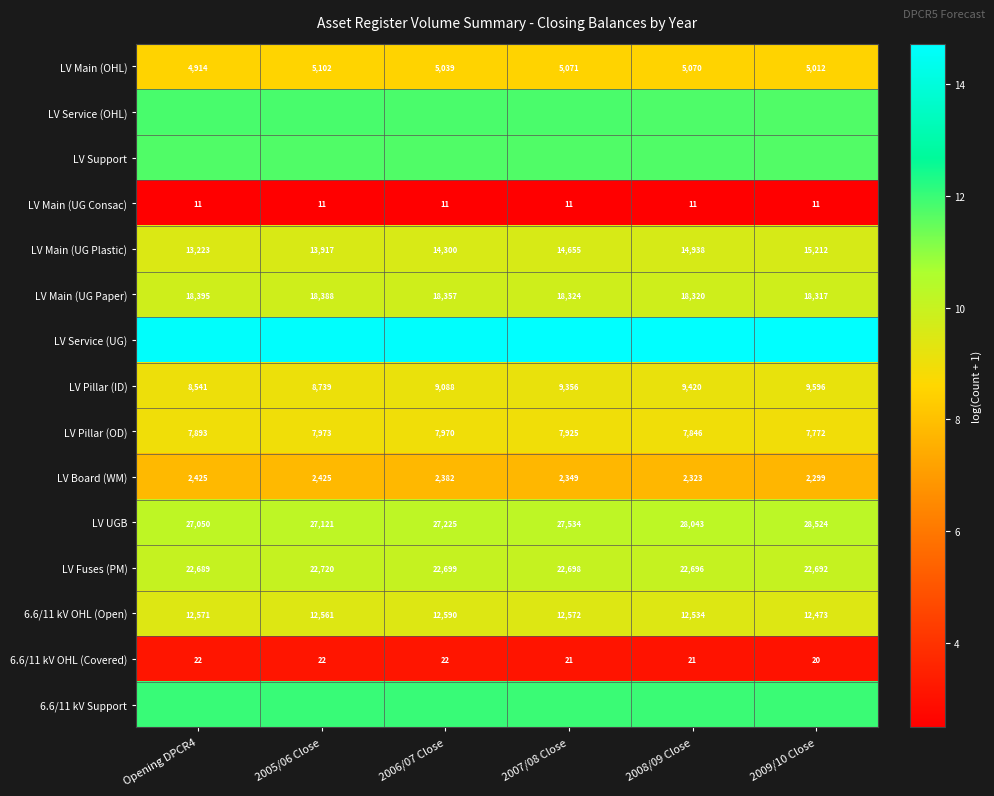

At which label does LV UGB reach its minimum?

Opening DPCR4